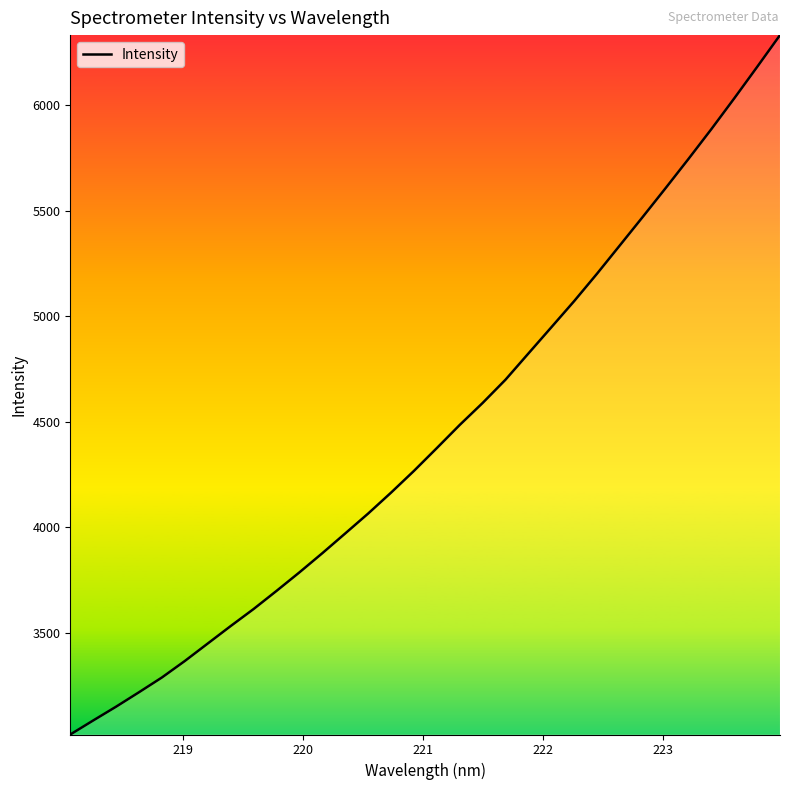

How many lines are shown in the chart?

1